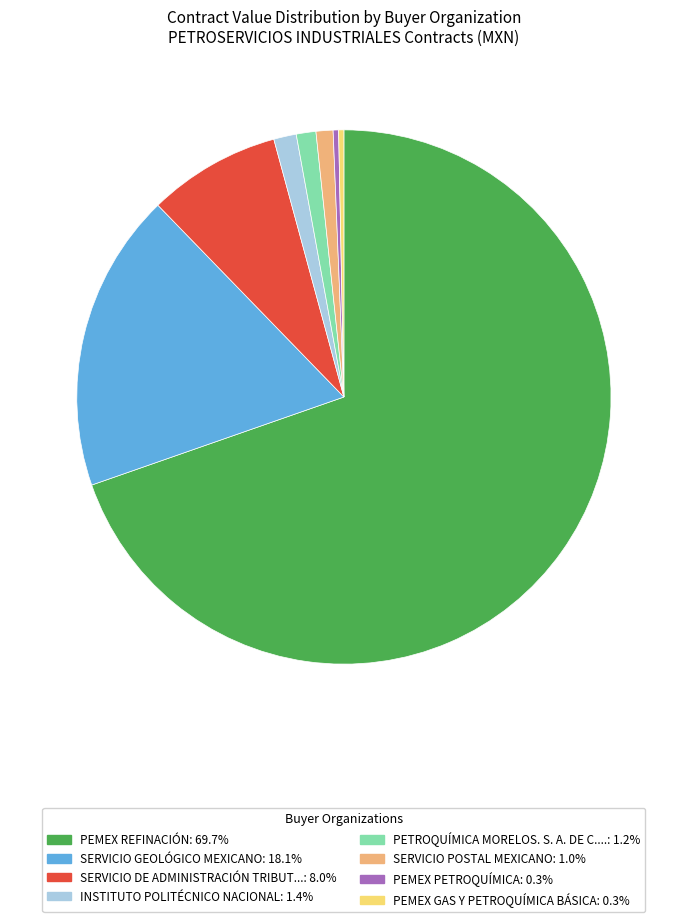

Does any single category account for the majority?

Yes